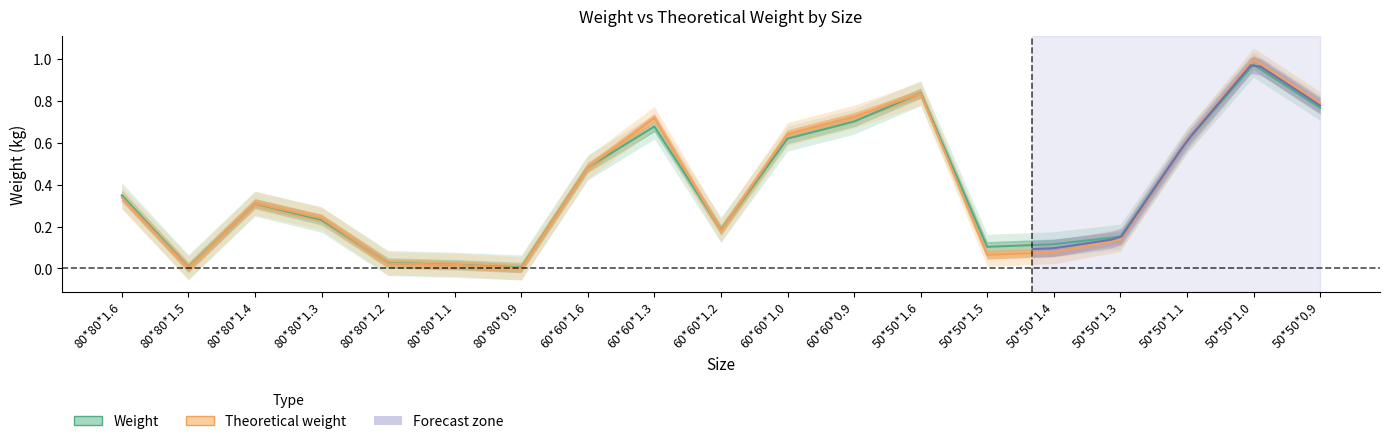

Which series ends up on top after the final intersection of Theoretical weight and Weight?

Theoretical weight